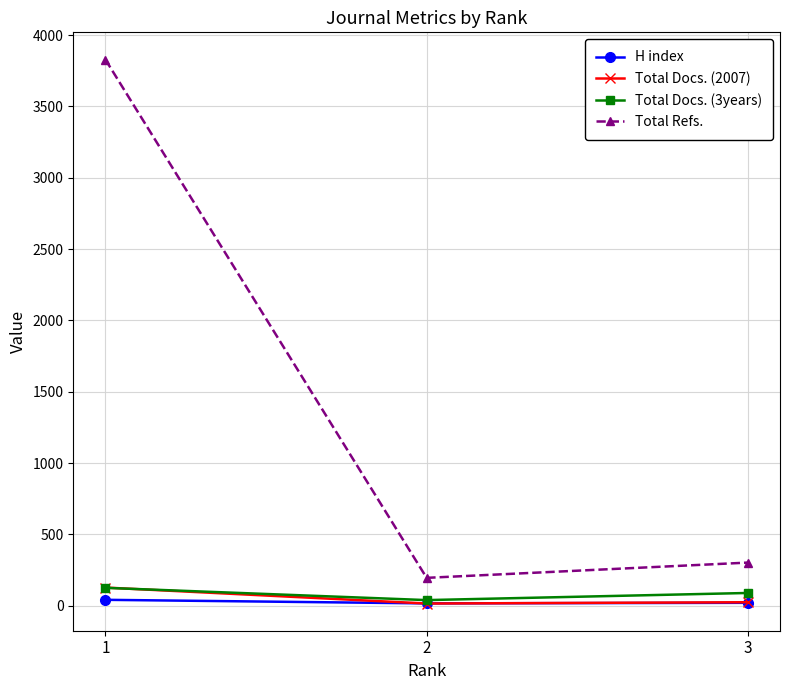

At which label does Total Refs. reach its peak?

1